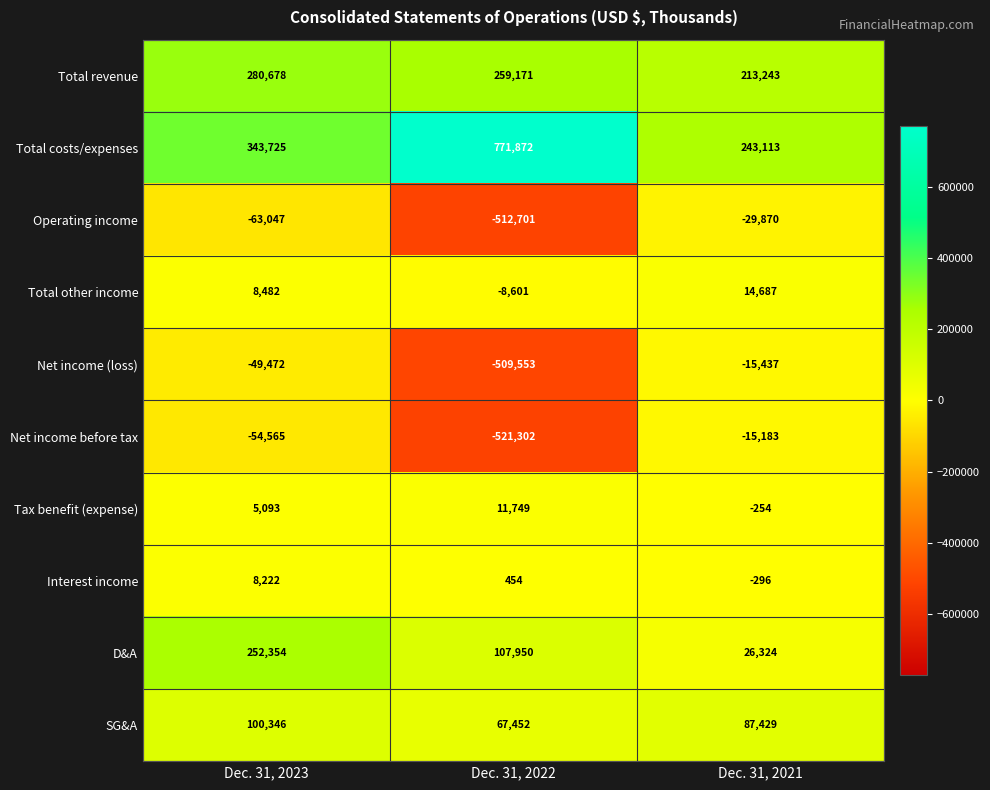

Which series has the largest total across all categories?

Total costs/expenses